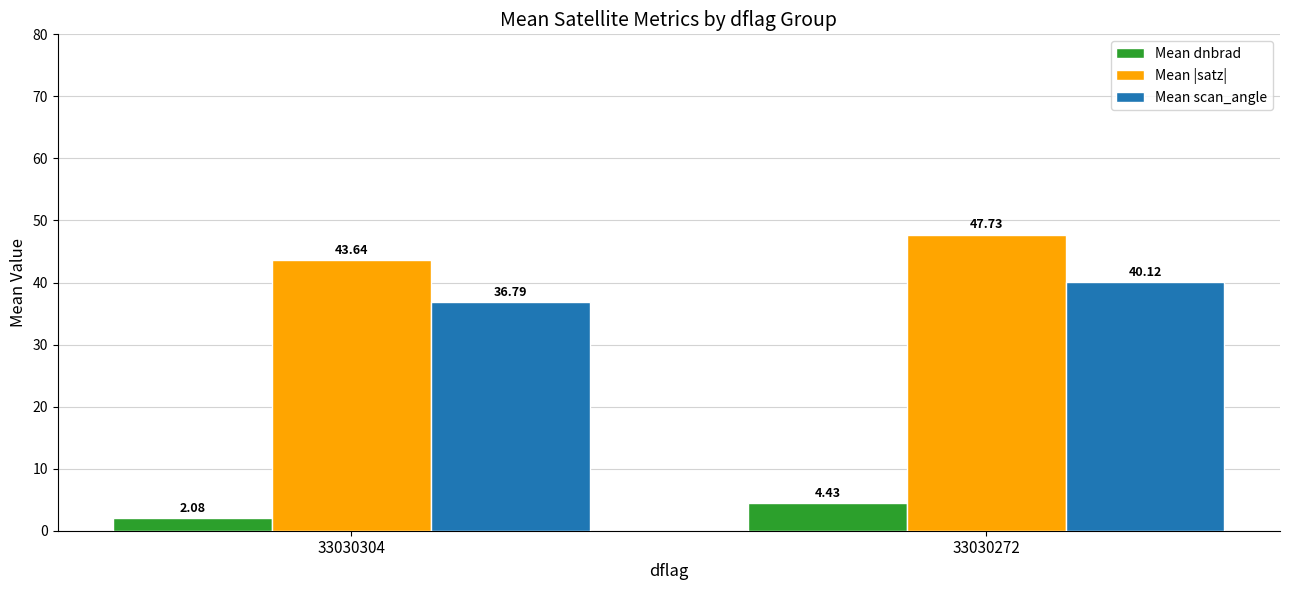

True or false: Mean |satz| has a value of 47.7 at 33030272.

True